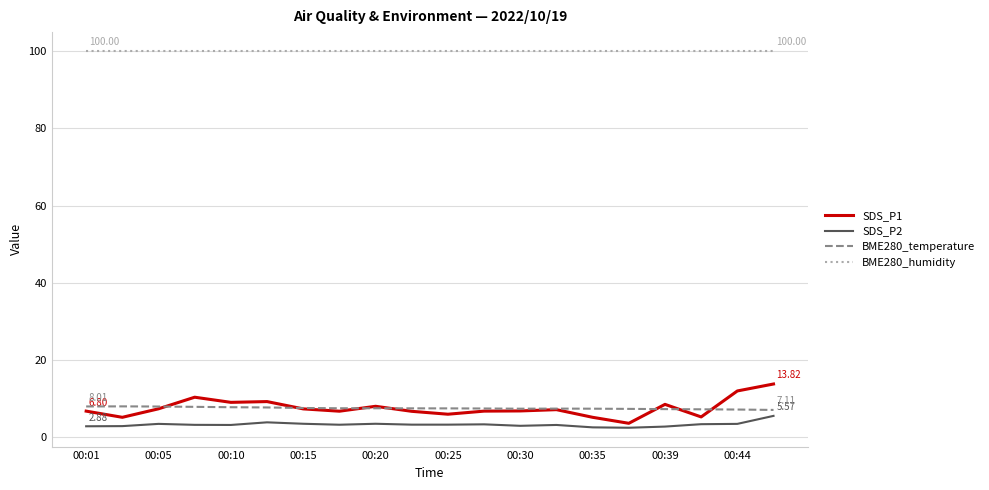

True or false: SDS_P2 and BME280_temperature intersect in this chart.

False